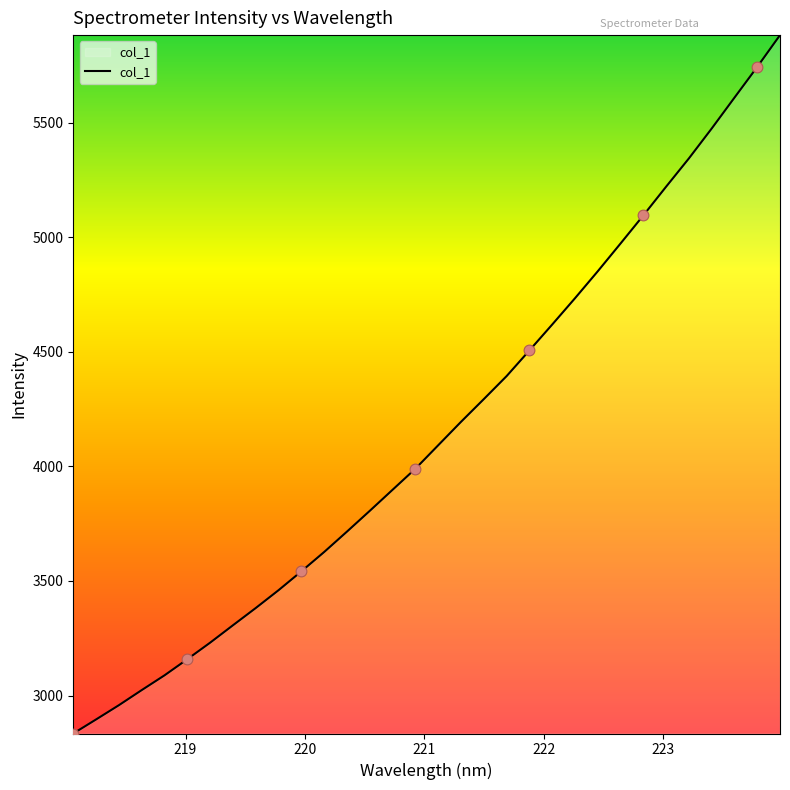

What is the maximum value shown in the chart?

5882.2